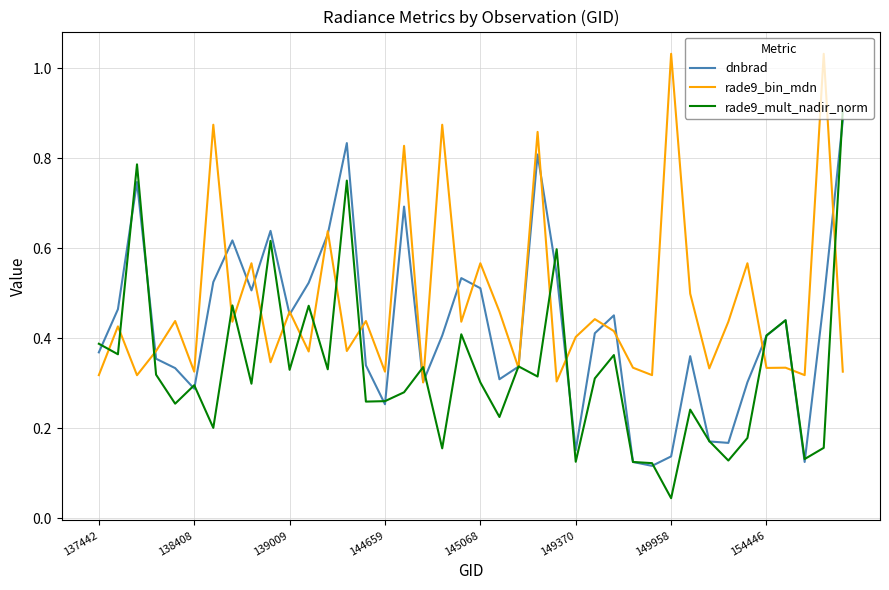

Does the chart display data point markers on the line(s)?

No